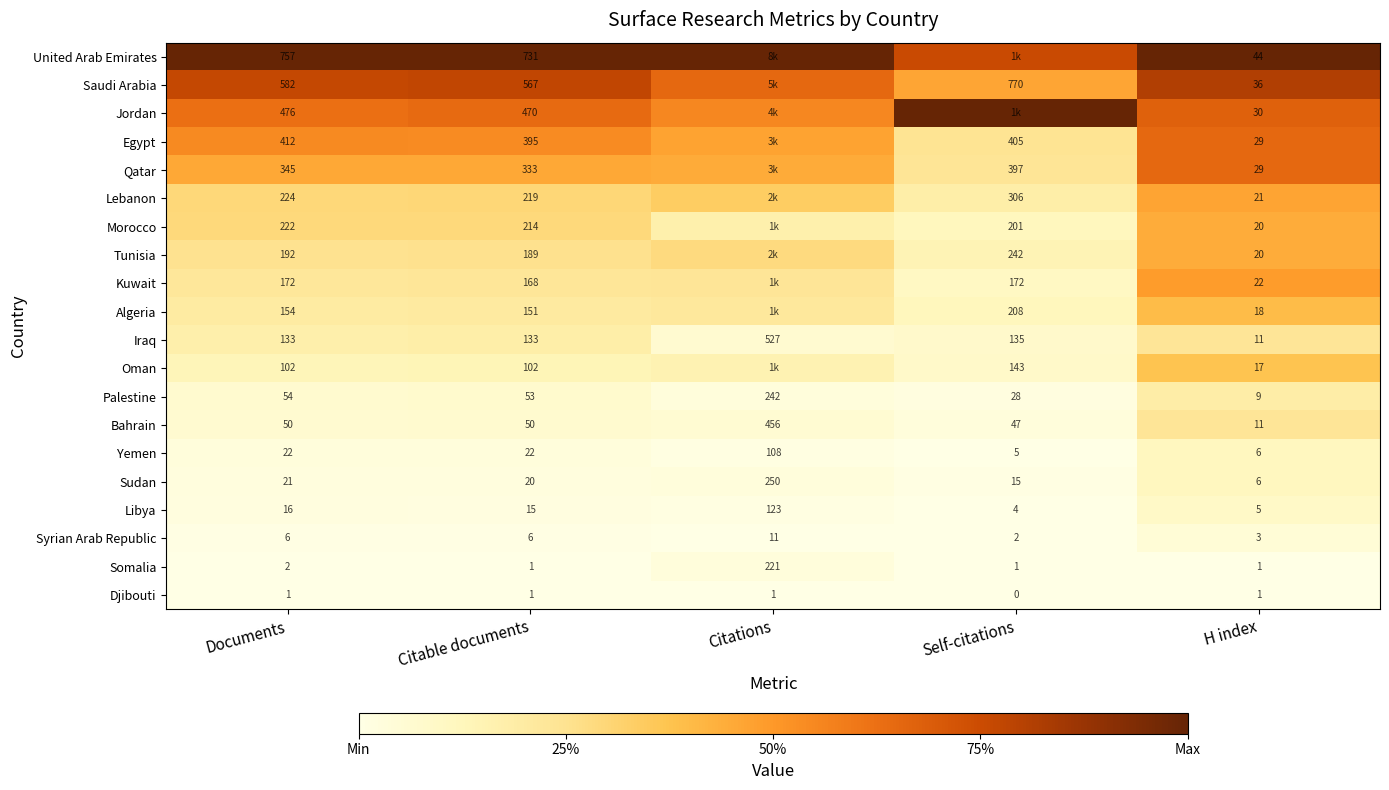

Which category has the highest value in the Bahrain series?

Citations